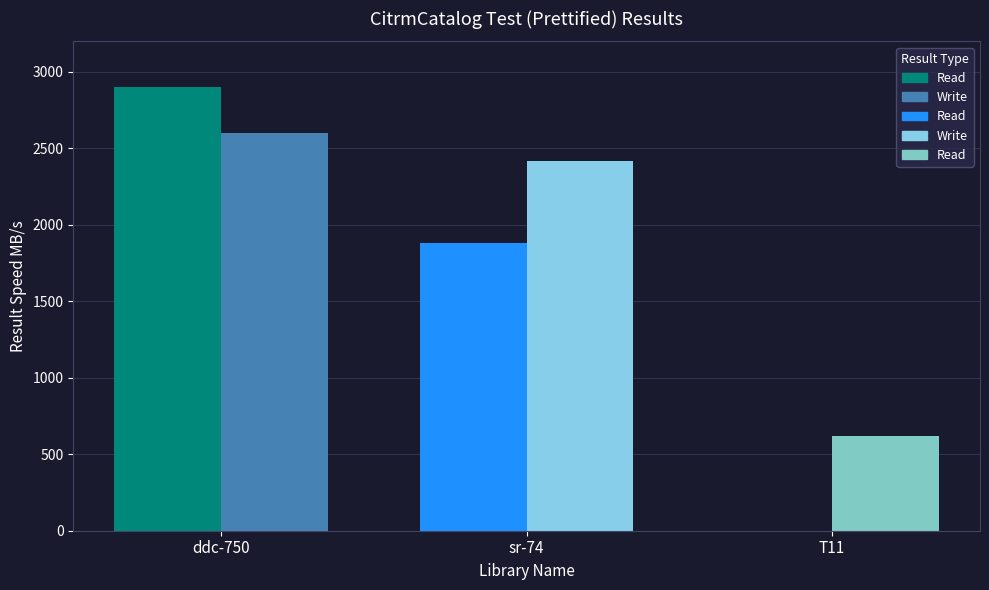

Which series has the largest range (max minus min)?

Read